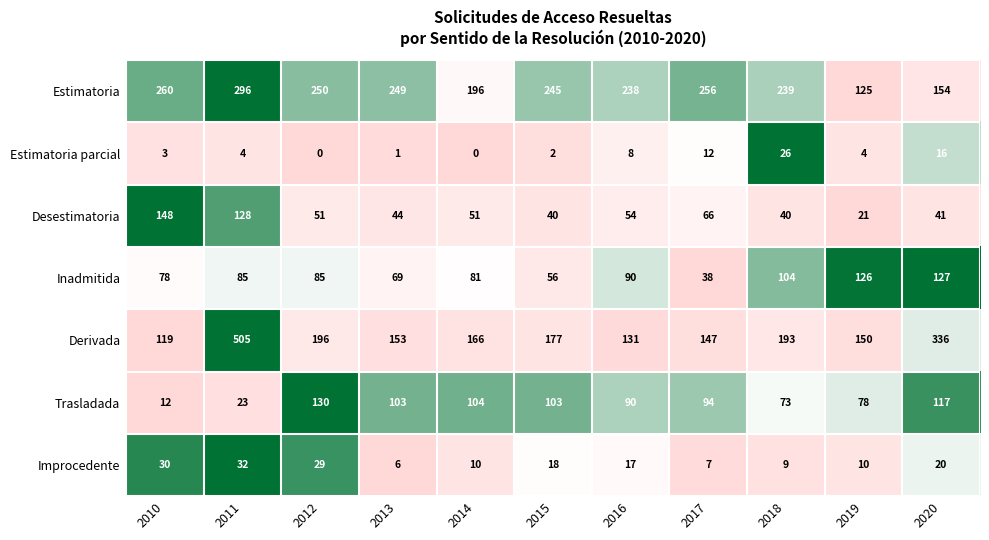

Which series has the widest spread of values?

Derivada